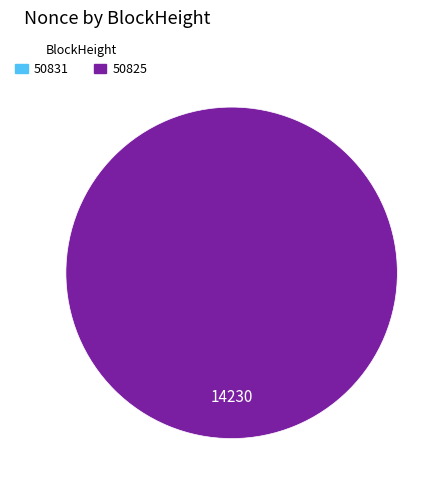

Is it true that 50825 is 100% of the pie?

True